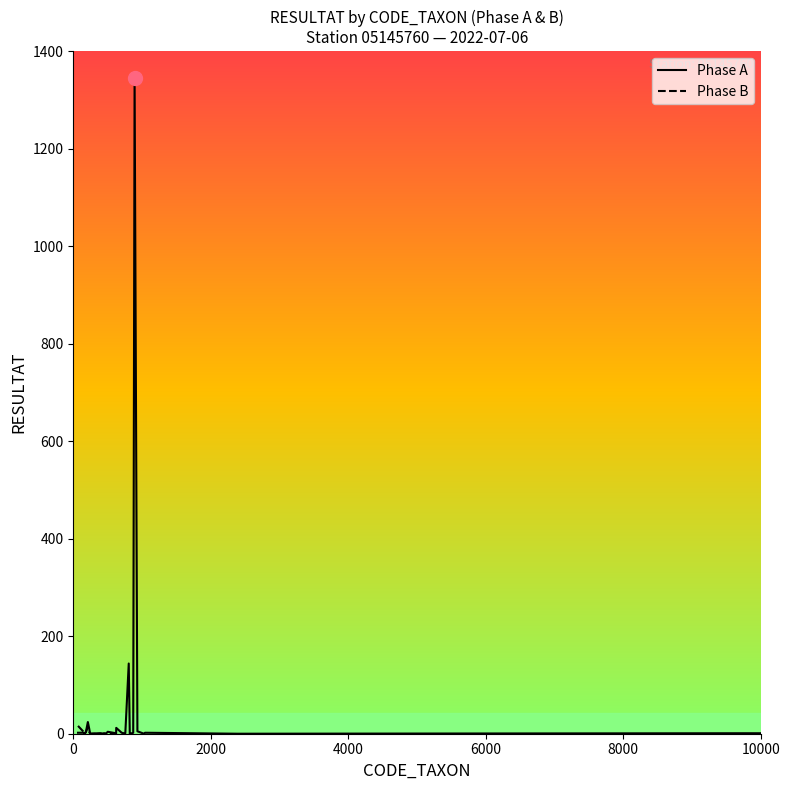

How many lines are shown in the chart?

1